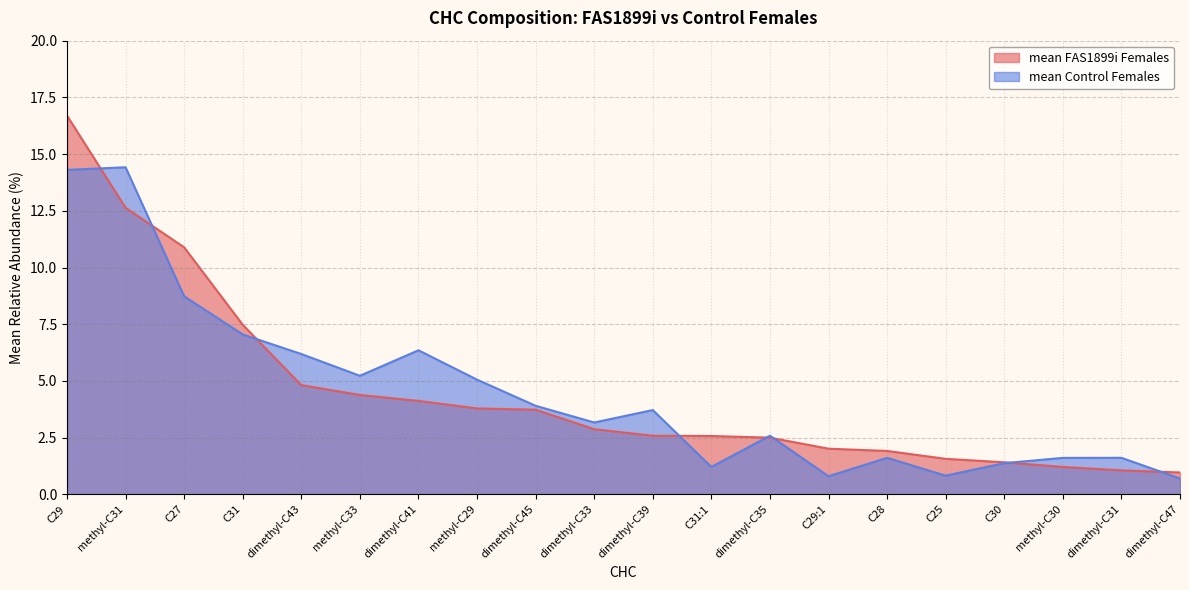

Does the chart have visible grid lines?

Yes